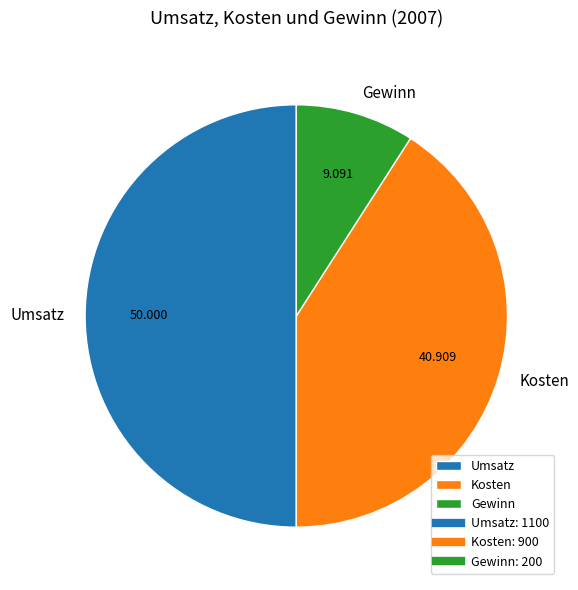

Does Kosten represent more than half of the total?

No